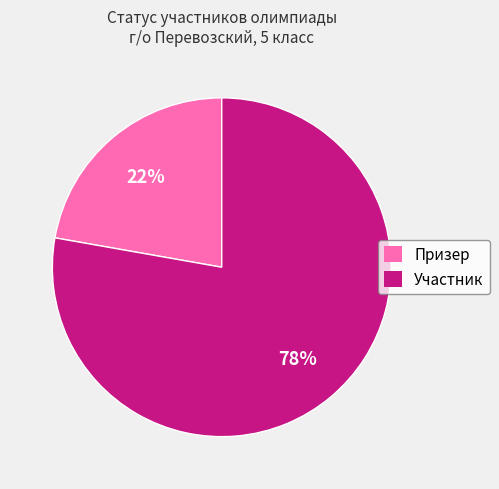

What is the majority slice?

Участник